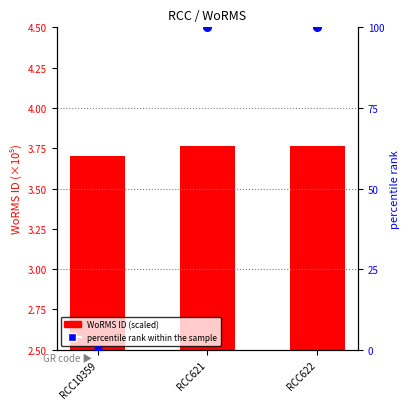

What is the total value across all series at RCC621?

103.8